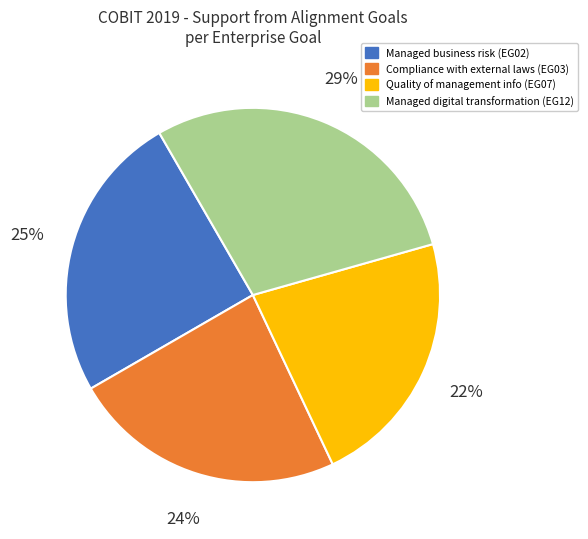

To the nearest percent, what is the average slice percentage?

25%